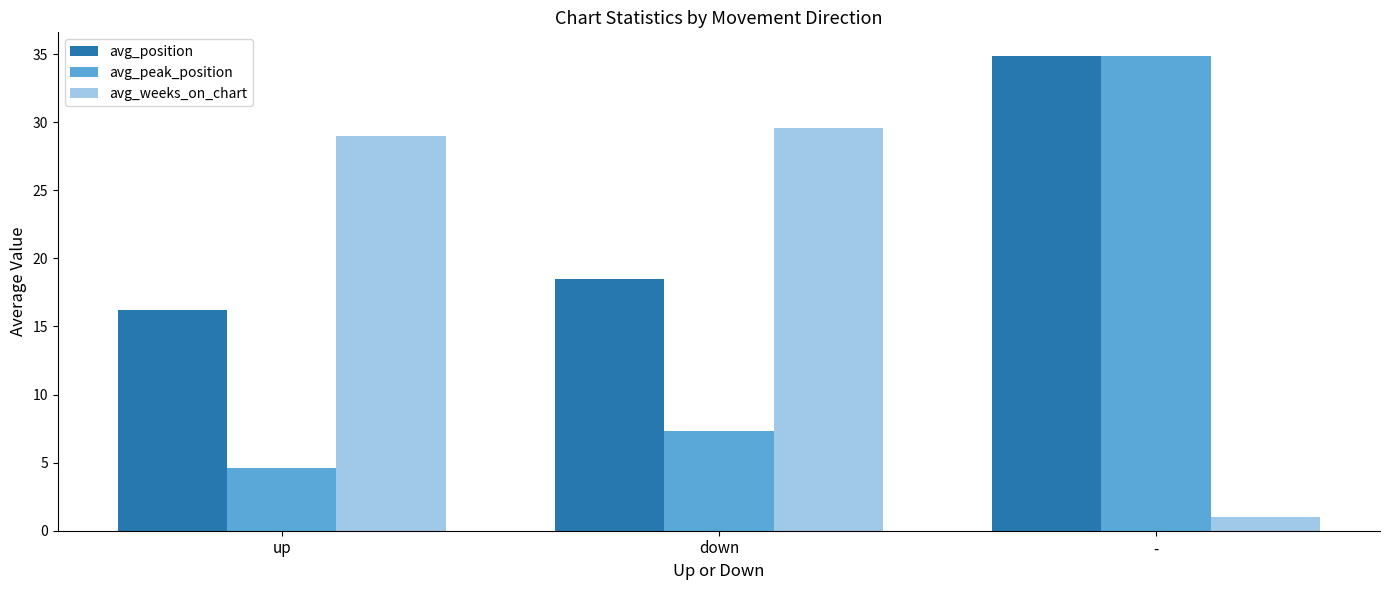

Which series has the largest total across all categories?

avg_position